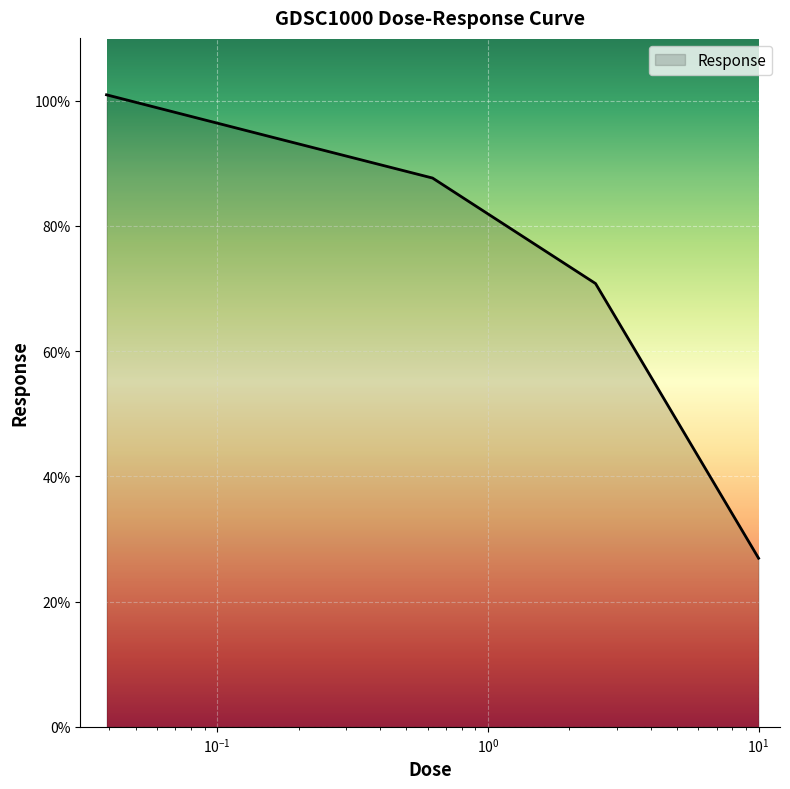

Does the chart display data point markers on the line(s)?

No